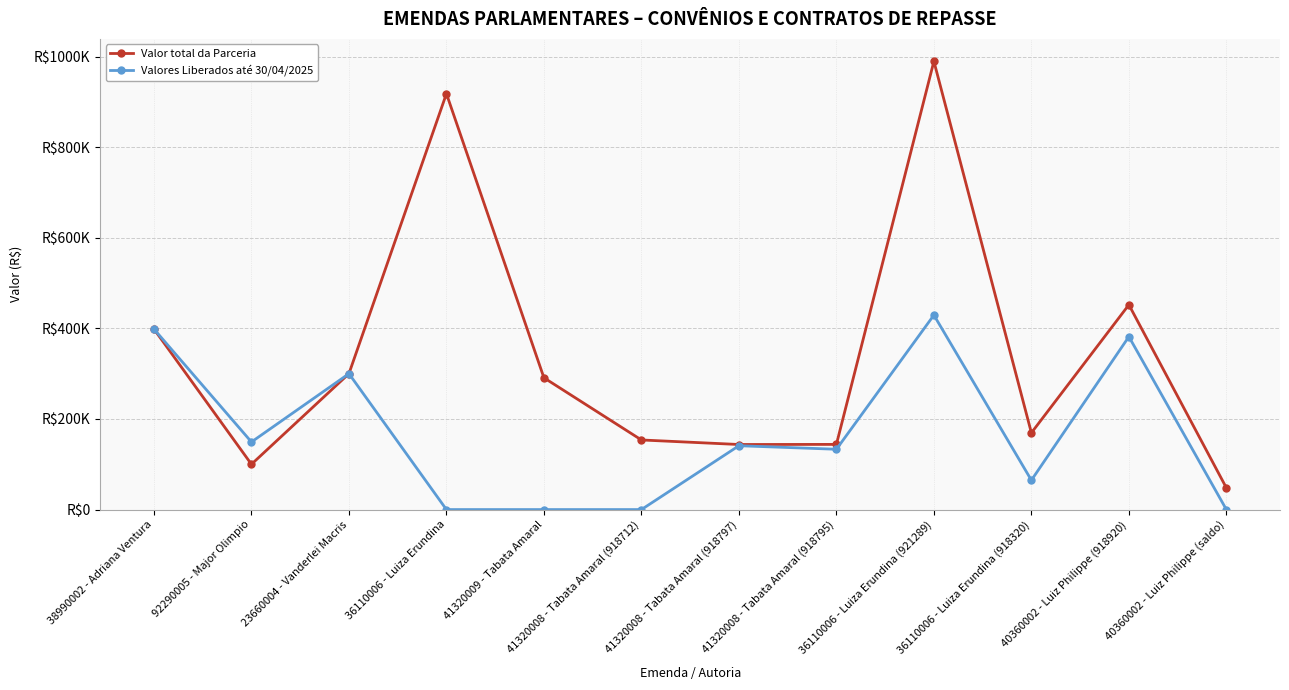

Which series changed the most between 36110006 - Luiza Erundina and 40360002 - Luiz Philippe (918920)?

Valor total da Parceria